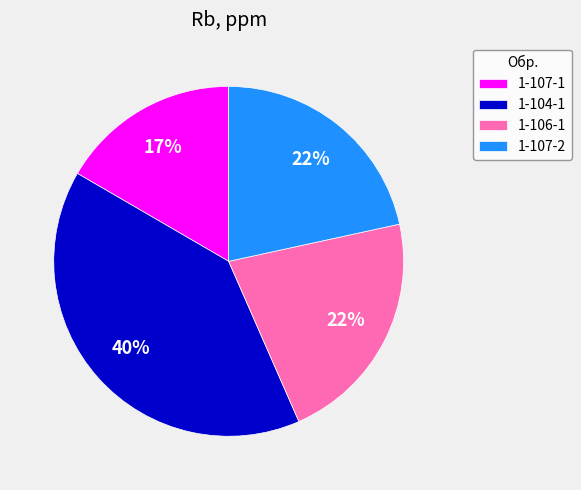

To the nearest percent, what is the difference between the 1-104-1 and 1-106-1 slice percentages?

18%